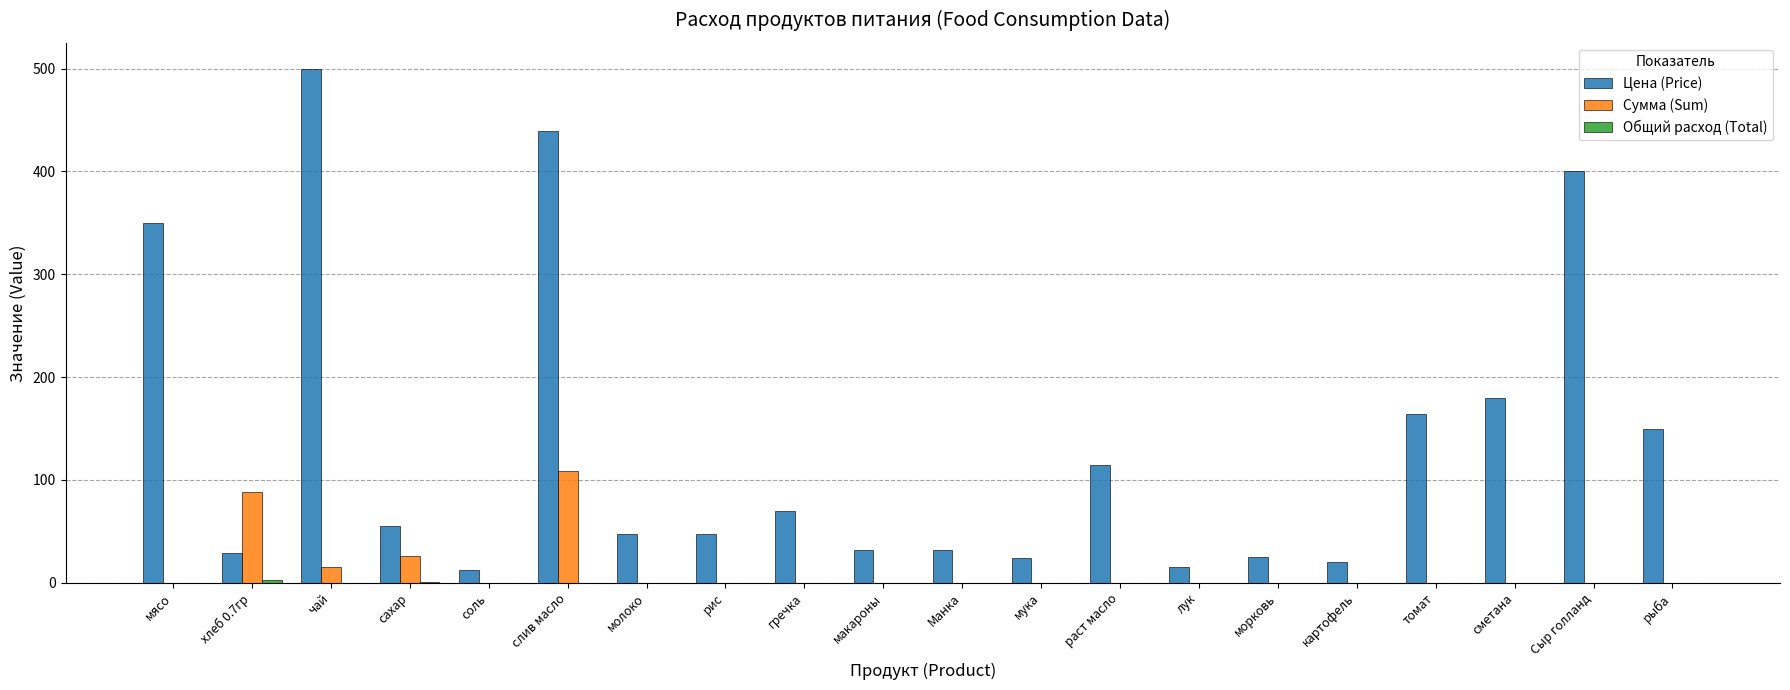

The Сумма (Sum) series shows -50.5 at Сыр голланд. True or false?

False